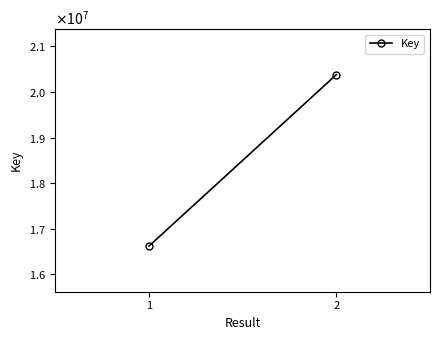

Where is the data nearest to the value 18500495?

1